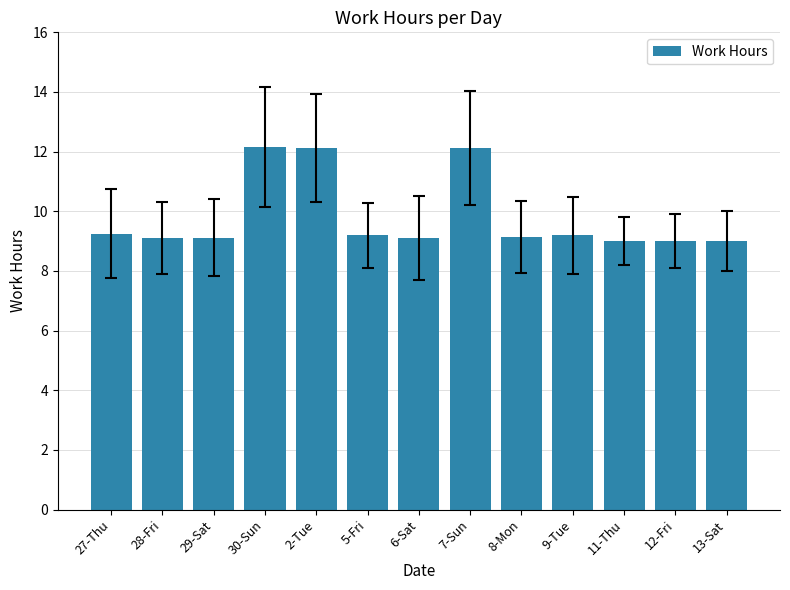

What is the average value?

9.8